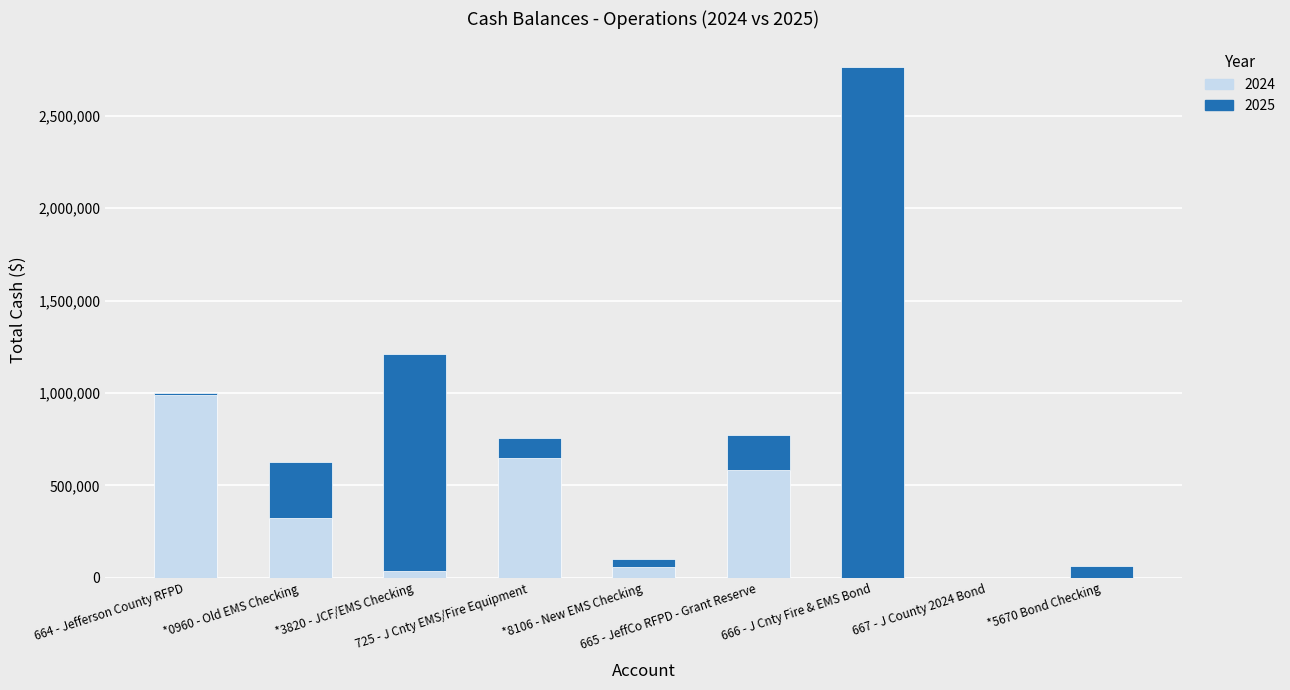

How many categories are shown in the chart?

9